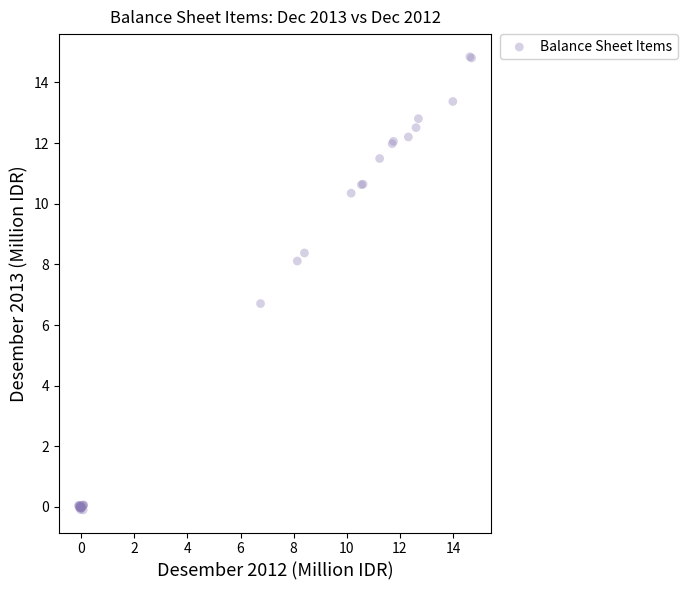

What Y value in the scatter plot is closest to 7?

6.7